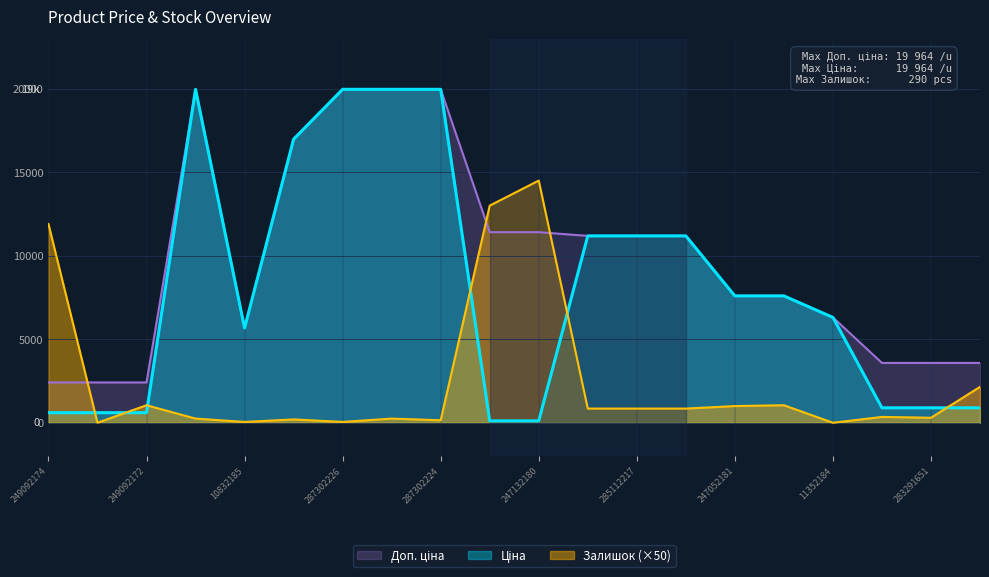

What is the difference between the highest and lowest values at 287302225?

19714.2